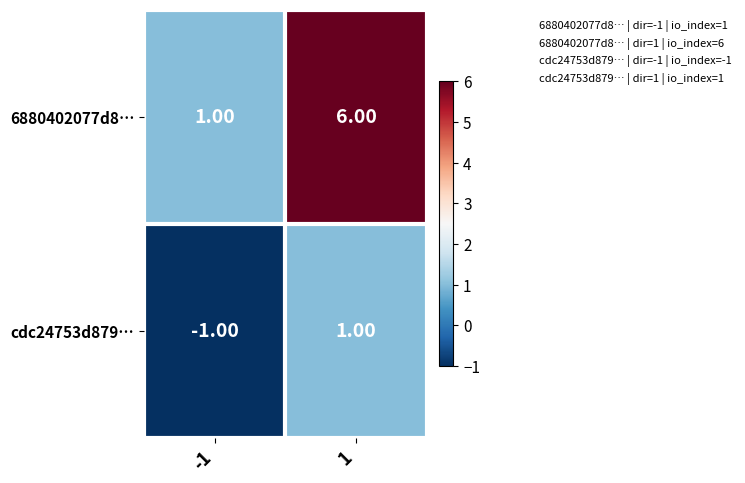

Which series has the largest range (max minus min)?

6880402077d8…